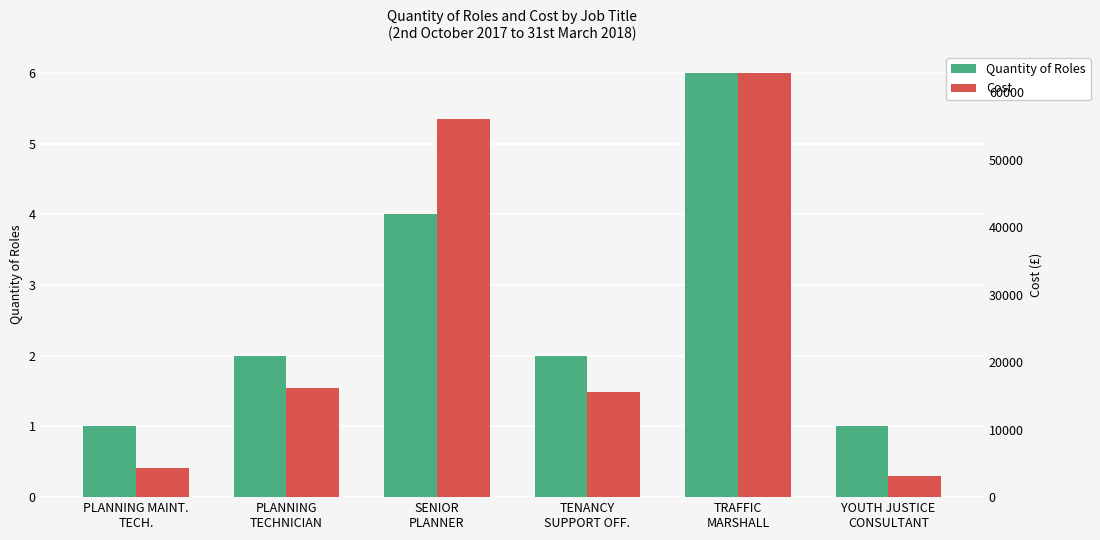

List the series in order of their overall mean, lowest first.

Quantity of Roles, Cost